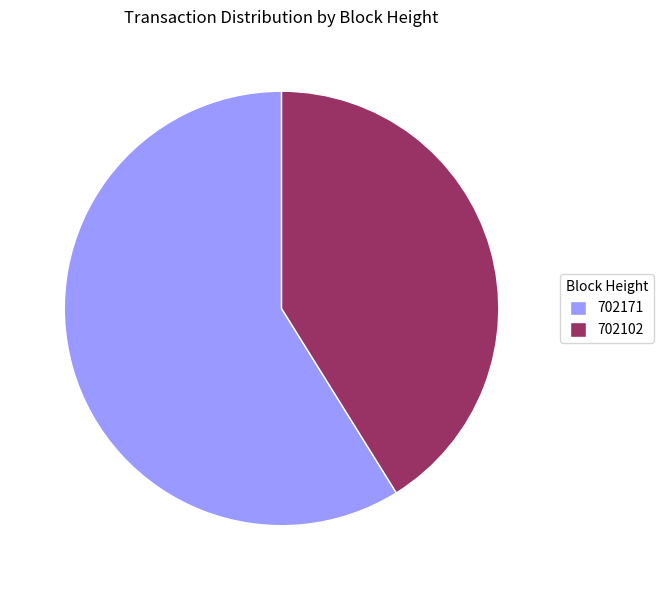

Do 702102 and 702171 together represent more than half of the pie?

Yes